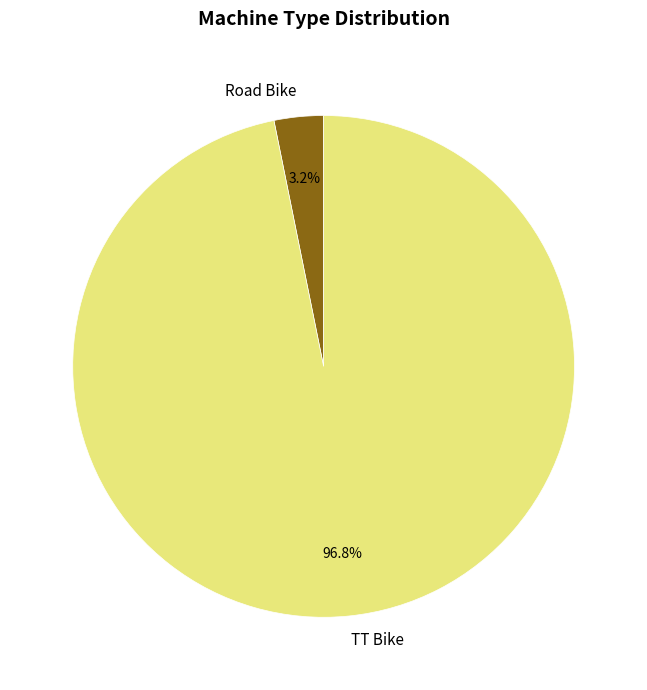

Does Road Bike represent more than half of the total?

No